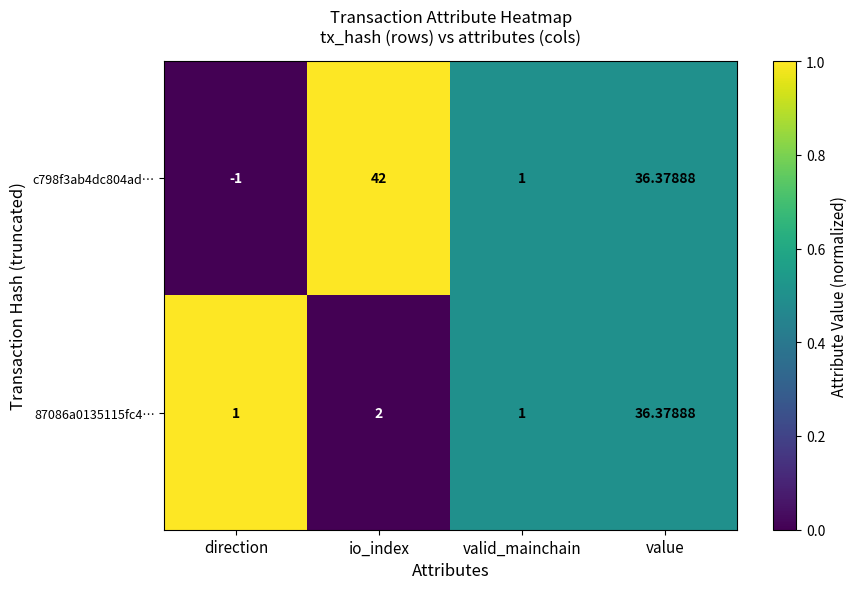

At which label is c798f3ab4dc804ad… closest to 20?

value